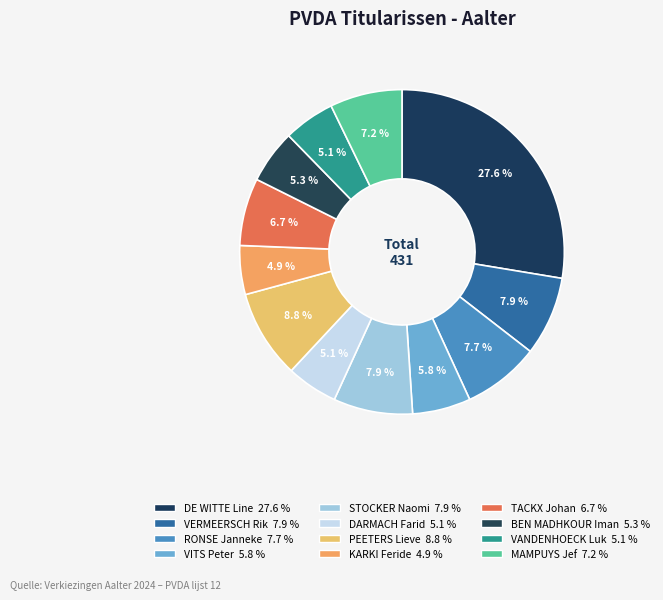

How many slices are in this pie chart?

12